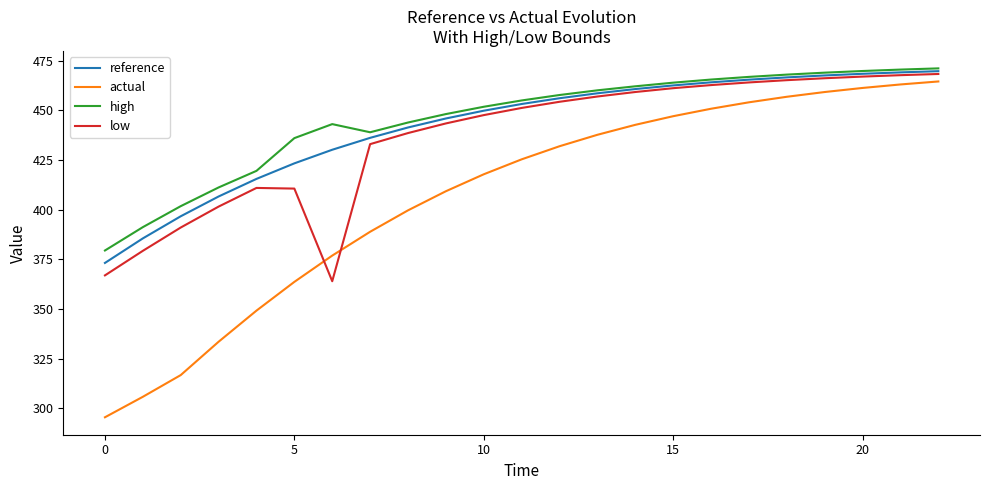

What are all the series names shown in the legend?

reference, actual, high, low